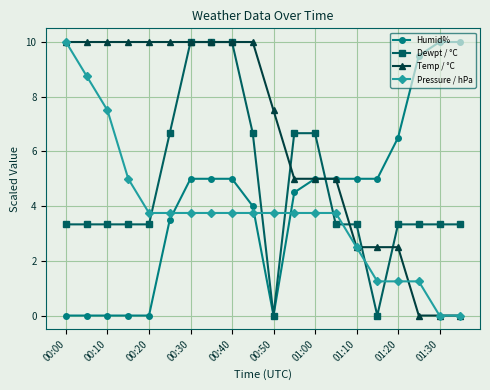

True or false: Temp / °C and Pressure / hPa intersect in this chart.

True